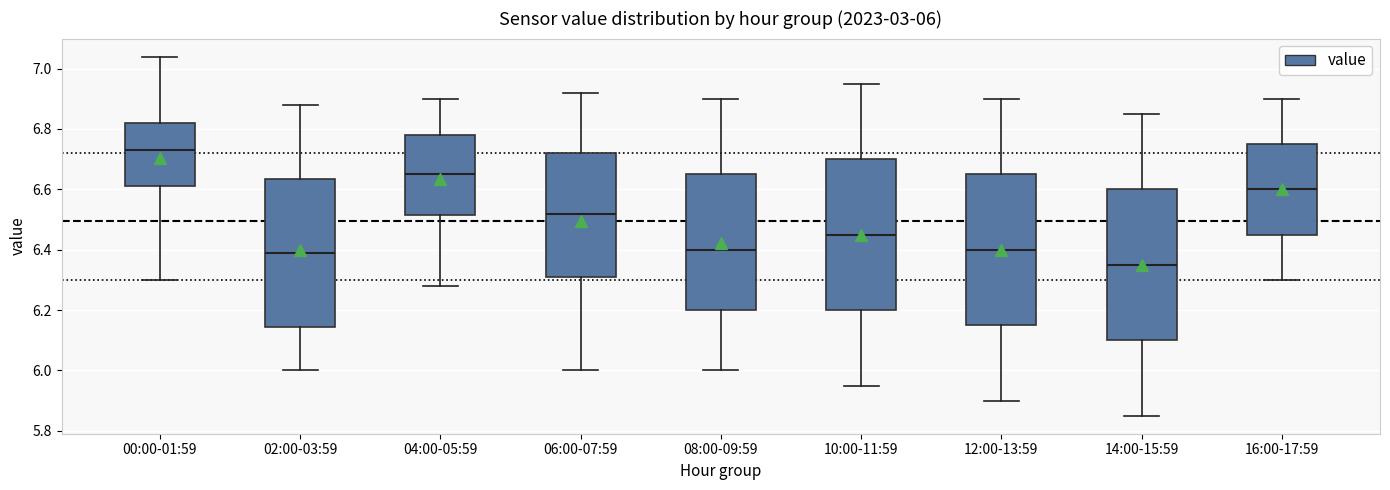

Which box's median line is the highest?

00:00-01:59